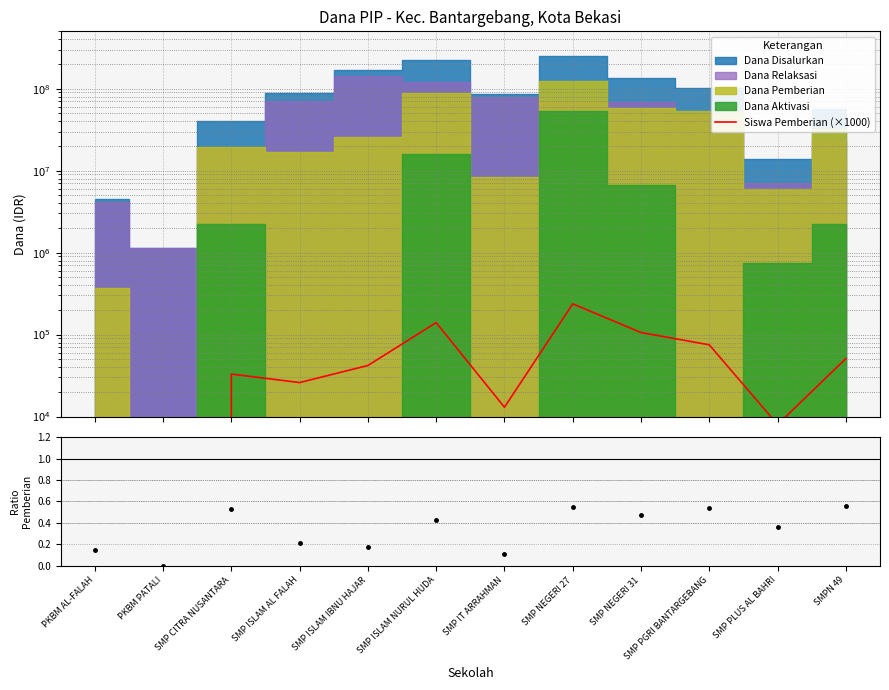

Reading left to right, list all the values displayed in this chart.

Siswa Pemberian (×1000): PKBM AL-FALAH=1000.0	PKBM PATALI=0.0	SMP CITRA NUSANTARA=33000.0	SMP ISLAM AL FALAH=26000.0	SMP ISLAM IBNU HAJAR=42000.0	SMP ISLAM NURUL HUDA=140000.0	SMP IT ARRAHMAN=13000.0	SMP NEGERI 27=237000.0	SMP NEGERI 31=106000.0	SMP PGRI BANTARGEBANG=75000.0	SMP PLUS AL BAHRI=8000.0	SMPN 49=51000.0
Ratio Siswa Pemberian: PKBM AL-FALAH=0.1	PKBM PATALI=0.0	SMP CITRA NUSANTARA=0.5	SMP ISLAM AL FALAH=0.2	SMP ISLAM IBNU HAJAR=0.2	SMP ISLAM NURUL HUDA=0.4	SMP IT ARRAHMAN=0.1	SMP NEGERI 27=0.5	SMP NEGERI 31=0.5	SMP PGRI BANTARGEBANG=0.5	SMP PLUS AL BAHRI=0.4	SMPN 49=0.6